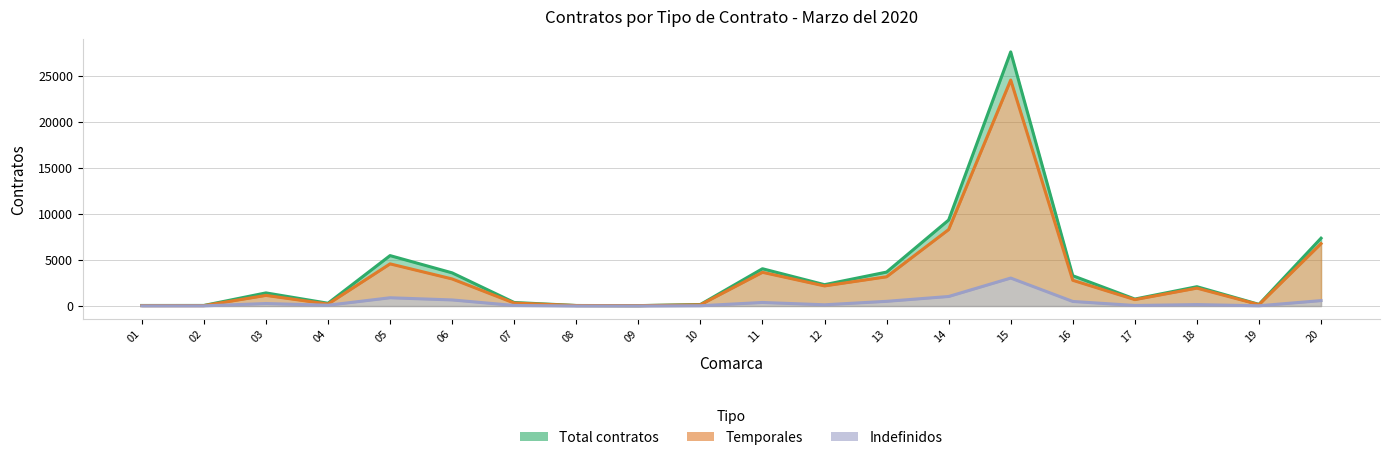

How many lines are shown in the chart?

3